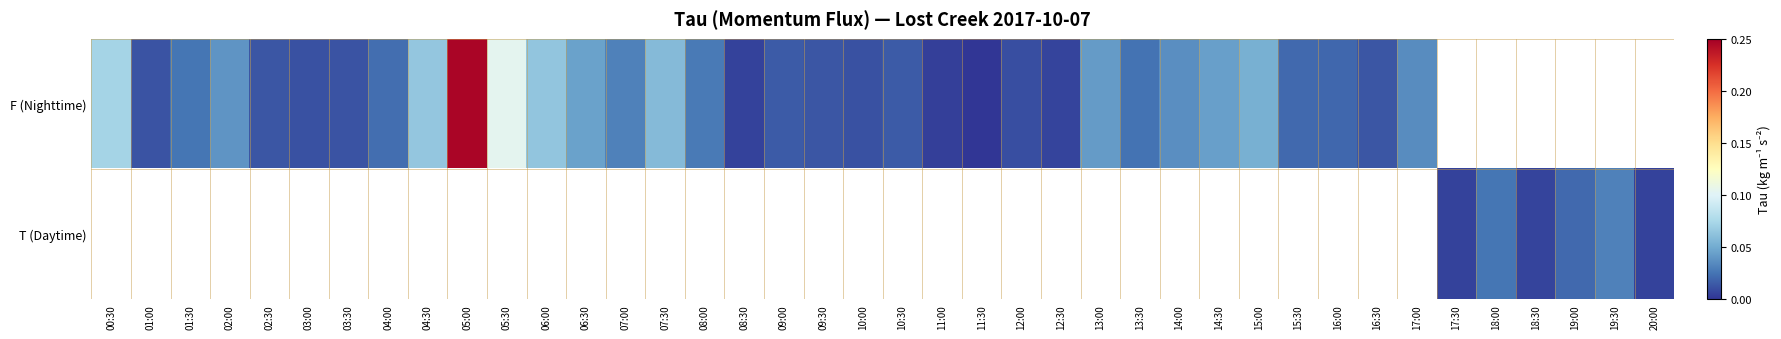

What is the maximum value shown in the chart?

0.2